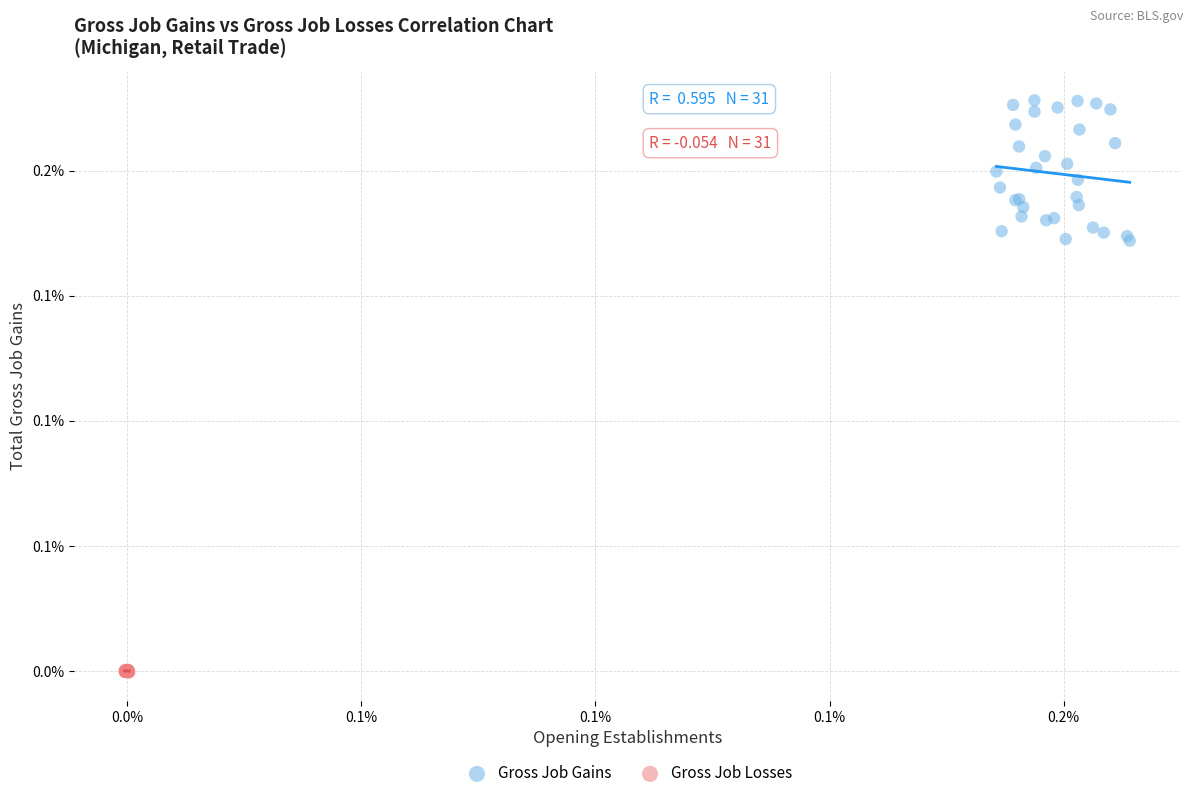

Which series has the widest spread of Y values?

Gross Job Gains